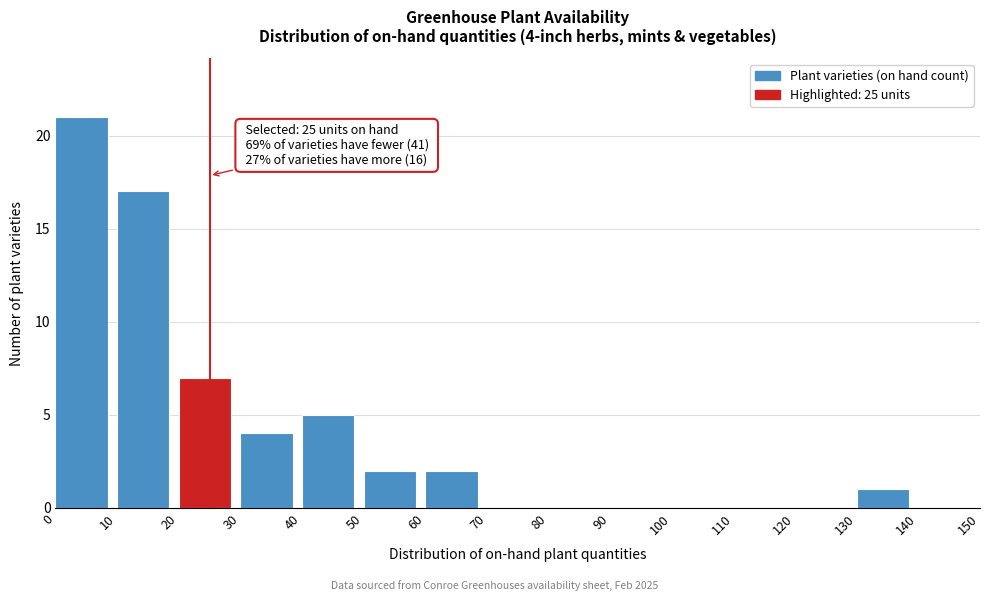

Which range on the x-axis has the tallest bar?

0 to 10